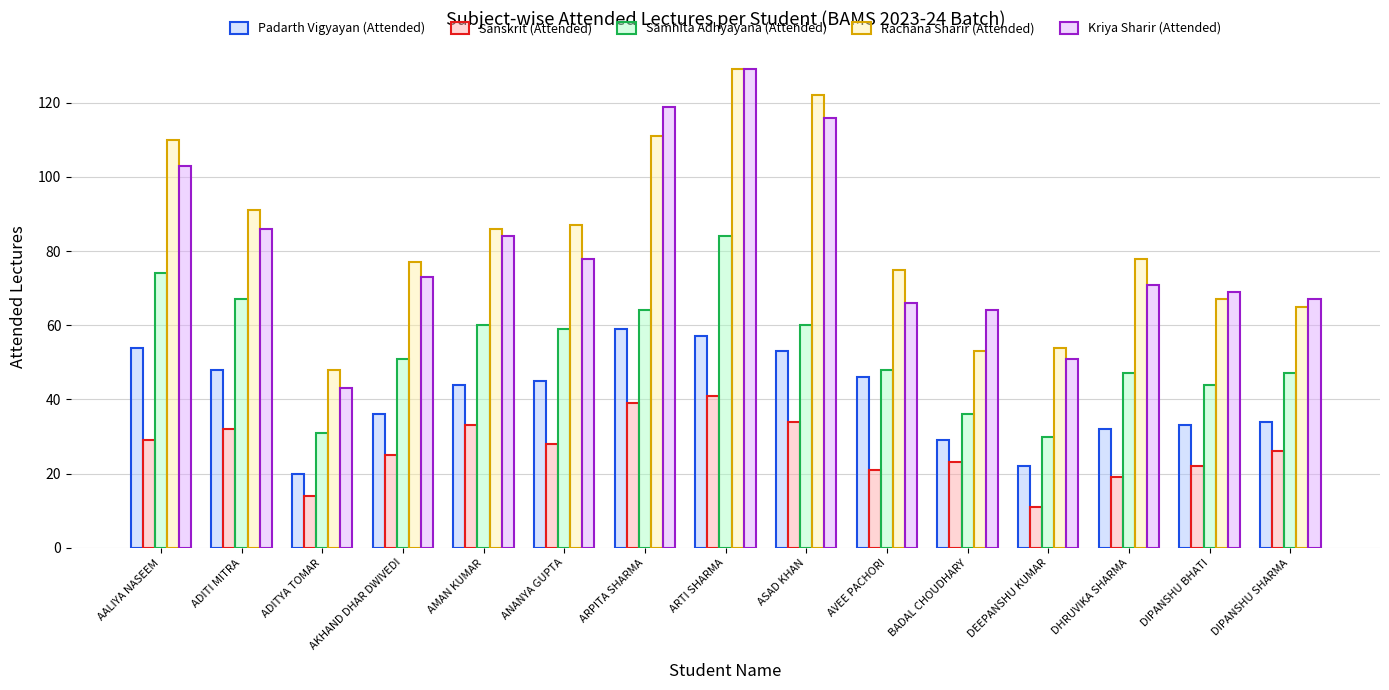

Reading left to right, transcribe all the data shown in this chart.

Padarth Vigyayan (Attended): AALIYA NASEEM=54	ADITI MITRA=48	ADITYA TOMAR=20	AKHAND DHAR DWIVEDI=36	AMAN KUMAR=44	ANANYA GUPTA=45	ARPITA SHARMA=59	ARTI SHARMA=57	ASAD KHAN=53	AVEE PACHORI=46	BADAL CHOUDHARY=29	DEEPANSHU KUMAR=22	DHRUVIKA SHARMA=32	DIPANSHU BHATI=33	DIPANSHU SHARMA=34
Sanskrit (Attended): AALIYA NASEEM=29	ADITI MITRA=32	ADITYA TOMAR=14	AKHAND DHAR DWIVEDI=25	AMAN KUMAR=33	ANANYA GUPTA=28	ARPITA SHARMA=39	ARTI SHARMA=41	ASAD KHAN=34	AVEE PACHORI=21	BADAL CHOUDHARY=23	DEEPANSHU KUMAR=11	DHRUVIKA SHARMA=19	DIPANSHU BHATI=22	DIPANSHU SHARMA=26
Samhita Adhyayana (Attended): AALIYA NASEEM=74	ADITI MITRA=67	ADITYA TOMAR=31	AKHAND DHAR DWIVEDI=51	AMAN KUMAR=60	ANANYA GUPTA=59	ARPITA SHARMA=64	ARTI SHARMA=84	ASAD KHAN=60	AVEE PACHORI=48	BADAL CHOUDHARY=36	DEEPANSHU KUMAR=30	DHRUVIKA SHARMA=47	DIPANSHU BHATI=44	DIPANSHU SHARMA=47
Rachana Sharir (Attended): AALIYA NASEEM=110	ADITI MITRA=91	ADITYA TOMAR=48	AKHAND DHAR DWIVEDI=77	AMAN KUMAR=86	ANANYA GUPTA=87	ARPITA SHARMA=111	ARTI SHARMA=129	ASAD KHAN=122	AVEE PACHORI=75	BADAL CHOUDHARY=53	DEEPANSHU KUMAR=54	DHRUVIKA SHARMA=78	DIPANSHU BHATI=67	DIPANSHU SHARMA=65
Kriya Sharir (Attended): AALIYA NASEEM=103	ADITI MITRA=86	ADITYA TOMAR=43	AKHAND DHAR DWIVEDI=73	AMAN KUMAR=84	ANANYA GUPTA=78	ARPITA SHARMA=119	ARTI SHARMA=129	ASAD KHAN=116	AVEE PACHORI=66	BADAL CHOUDHARY=64	DEEPANSHU KUMAR=51	DHRUVIKA SHARMA=71	DIPANSHU BHATI=69	DIPANSHU SHARMA=67